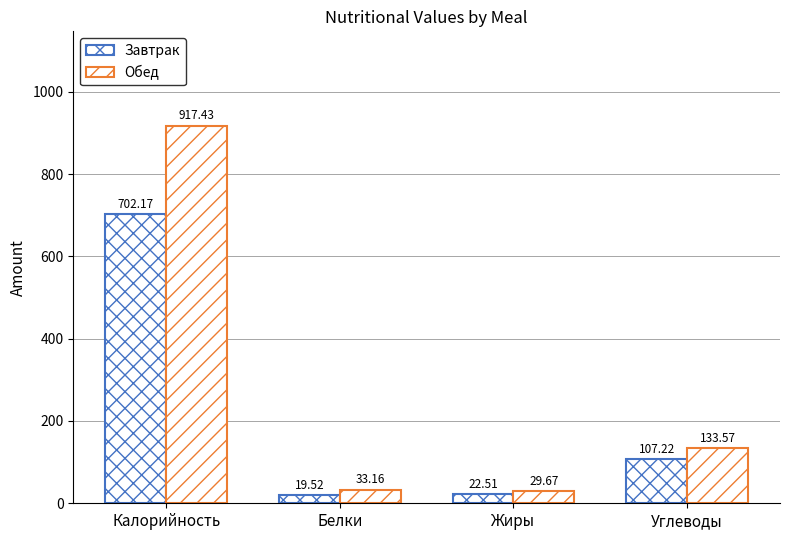

Which category has the highest value in the Обед series?

Калорийность